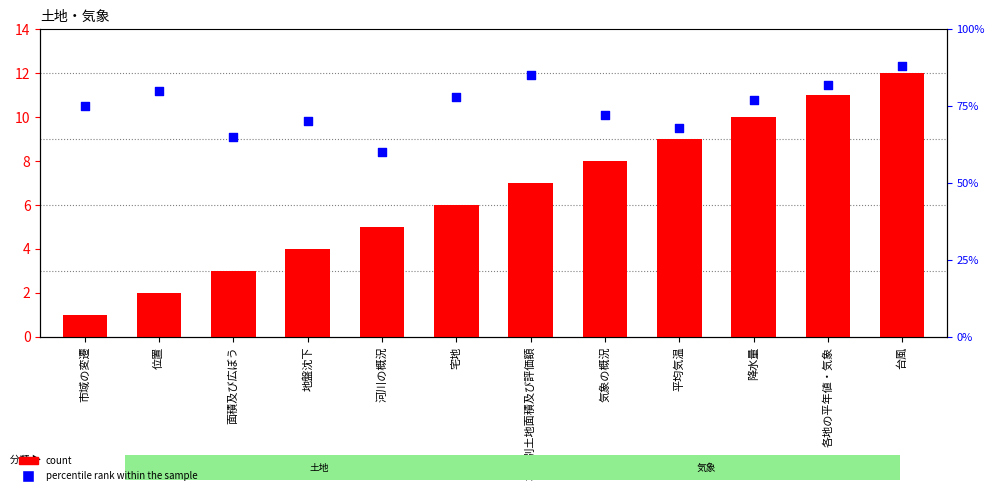

Which series contains the highest Y value?

percentile rank within the sample